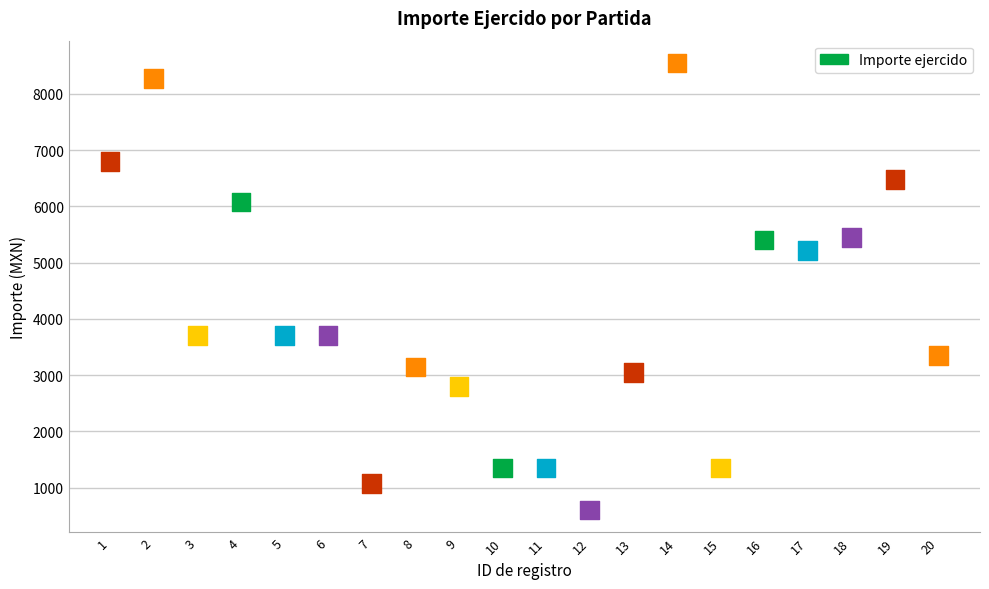

What is the range of Y values (max minus min)?

7950